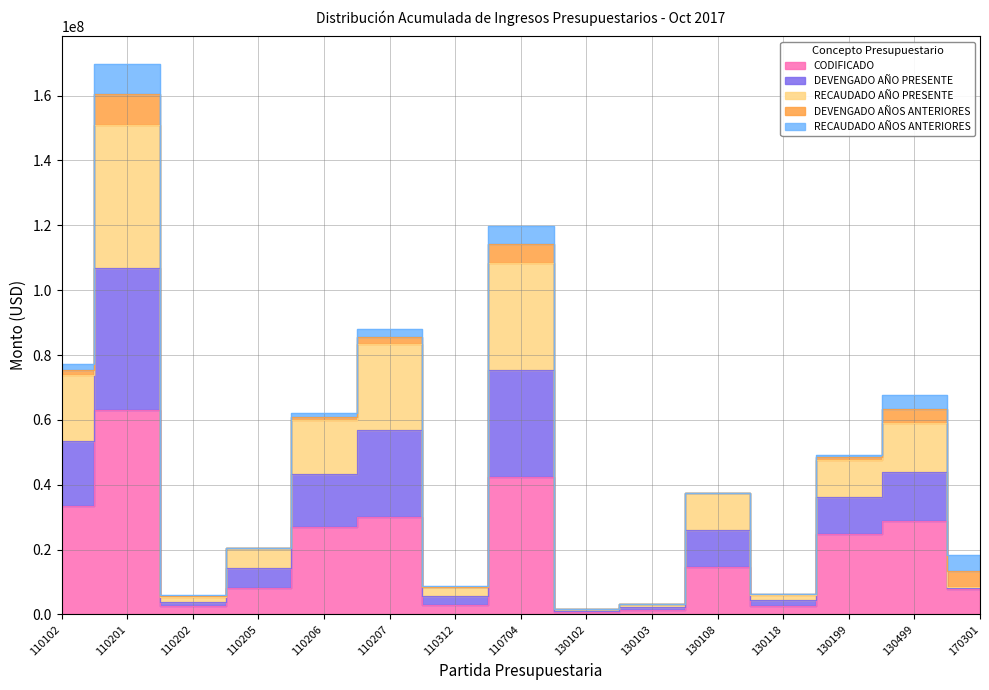

What is the value of the CODIFICADO point at the 10th from the left?

1232000.0